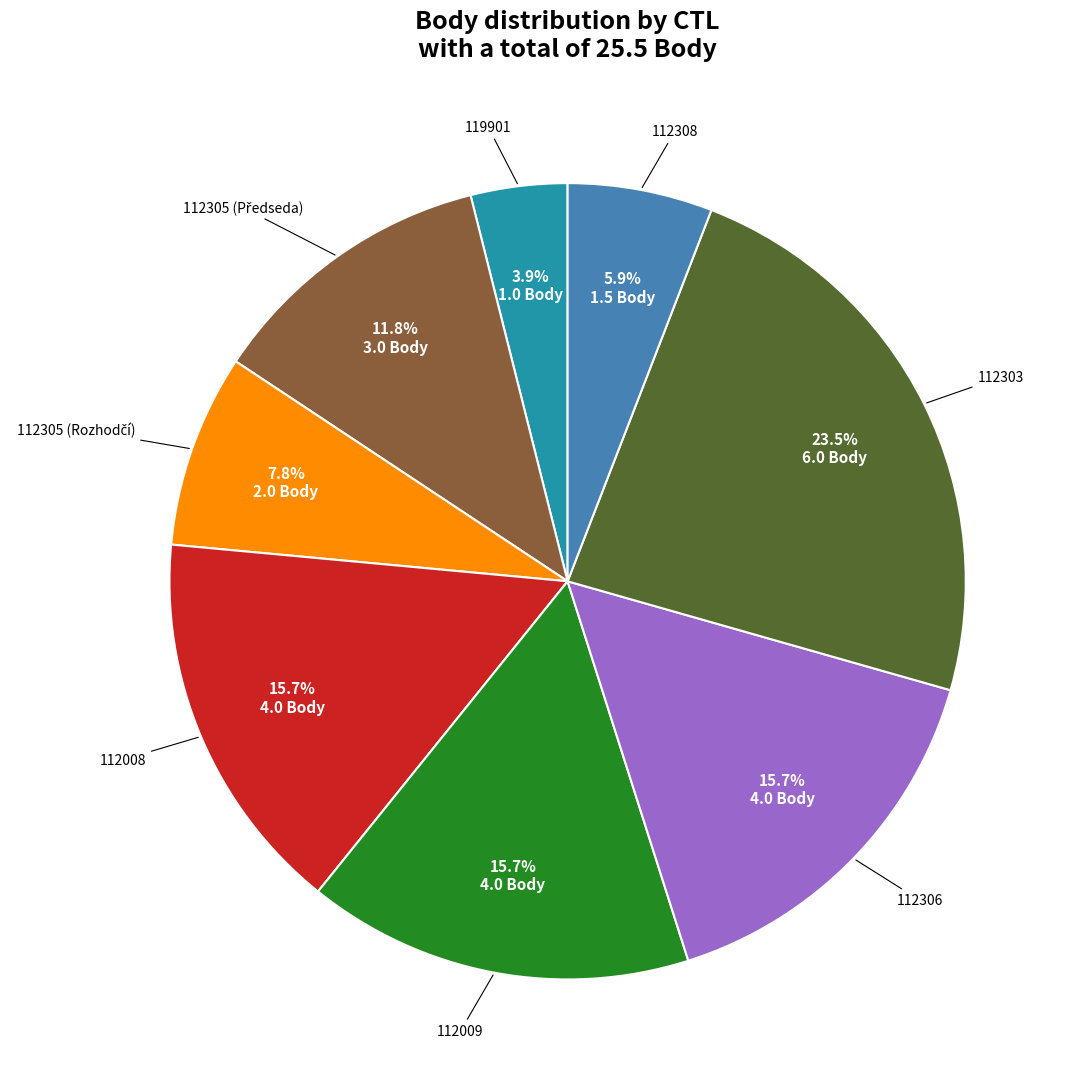

Is there any slice that represents more than half of the pie?

No